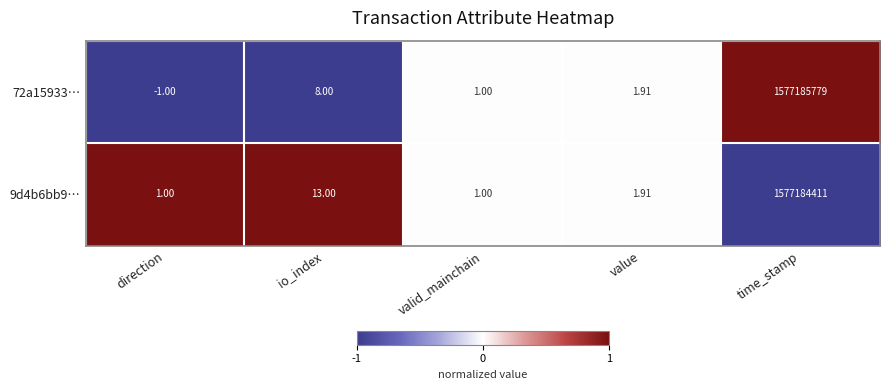

At which label does 72a15933… reach its minimum?

direction